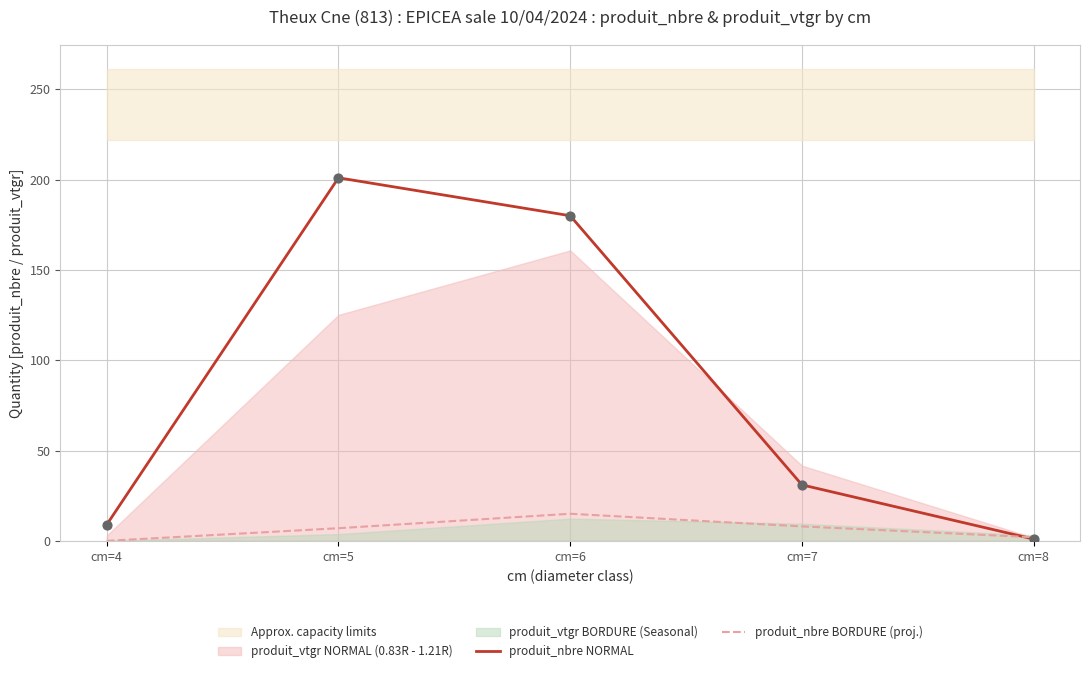

The value of produit_nbre NORMAL at cm=6 is 288. True or false?

False